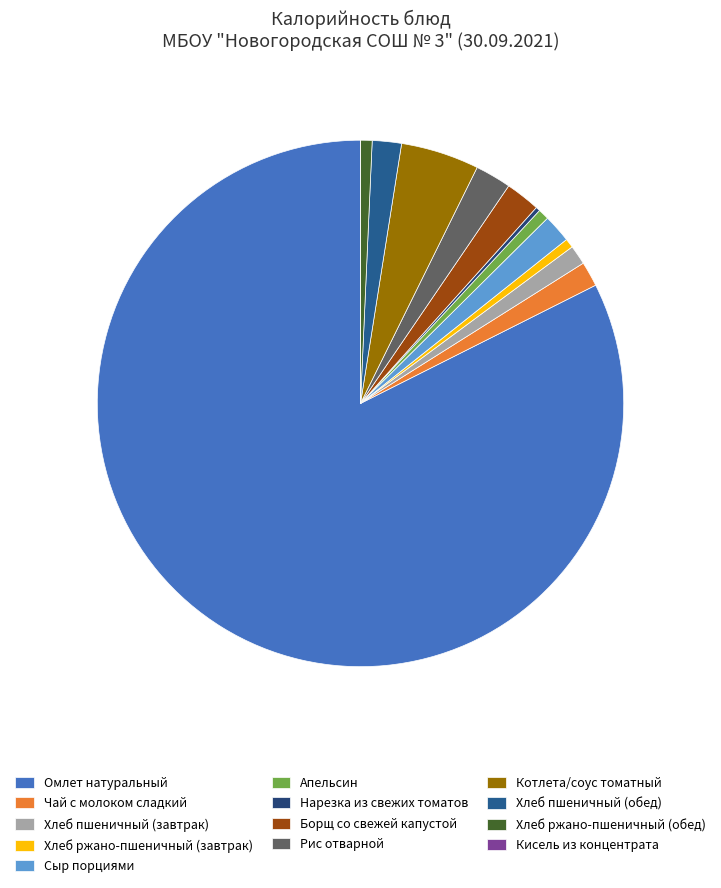

How many slices are in this pie chart?

13